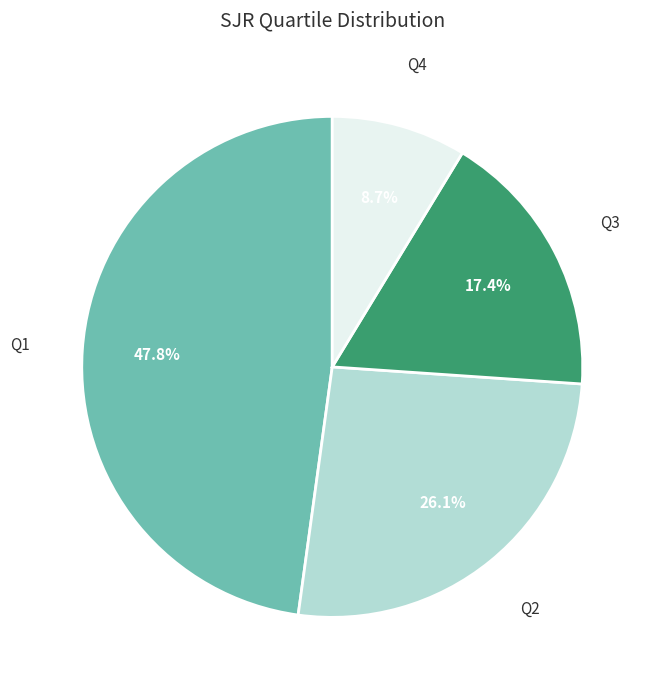

How many segments does this pie chart have?

4